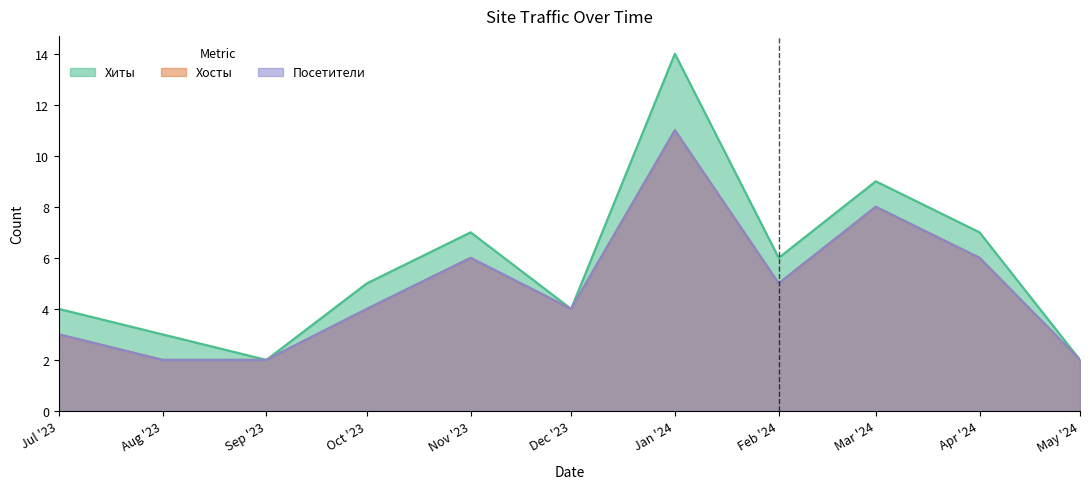

How many interior local valleys does the Хосты series have?

2